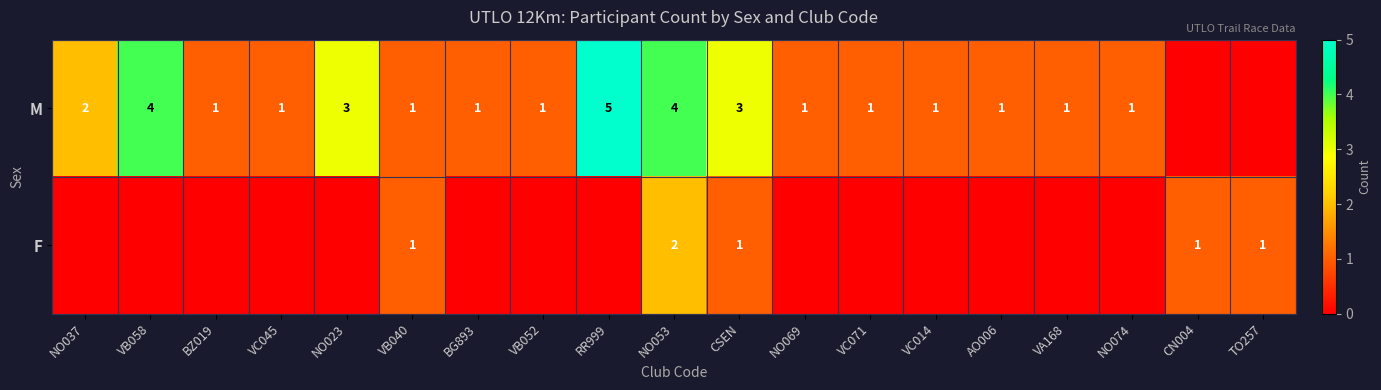

How many categories are shown in the chart?

19